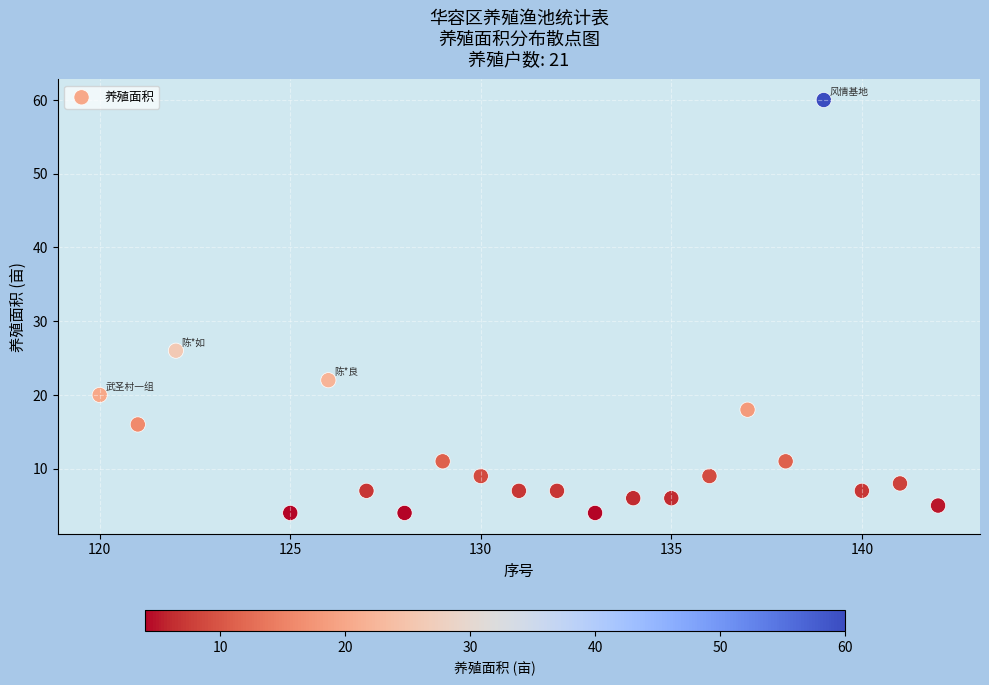

What is the range of Y values (max minus min)?

56